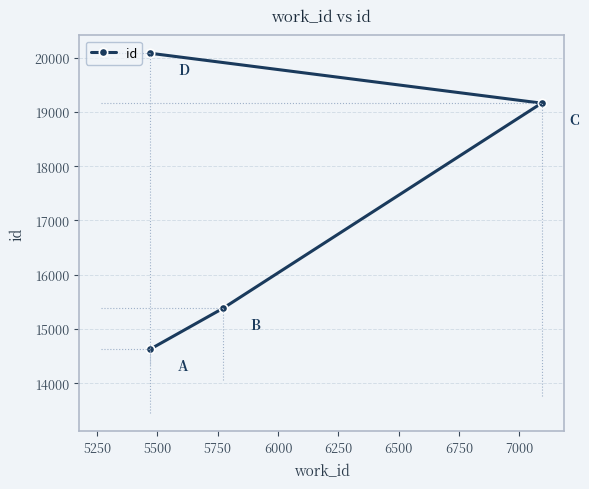

Reading right to left, transcribe all the data shown in this chart.

19160	15378	20079	14622